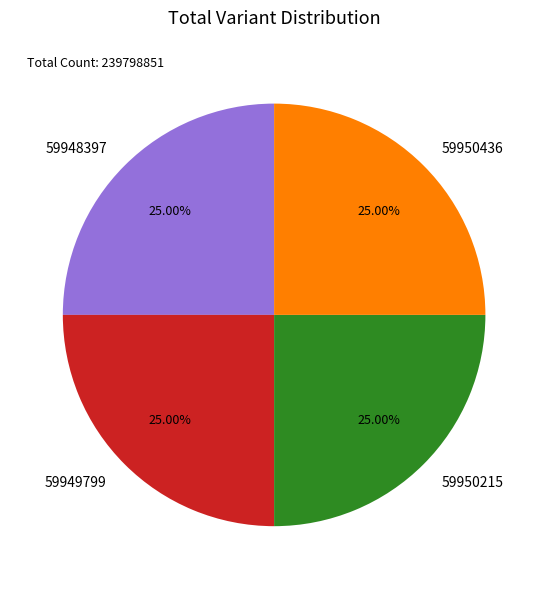

The 59950215 slice represents 19% of the pie. True or false?

False